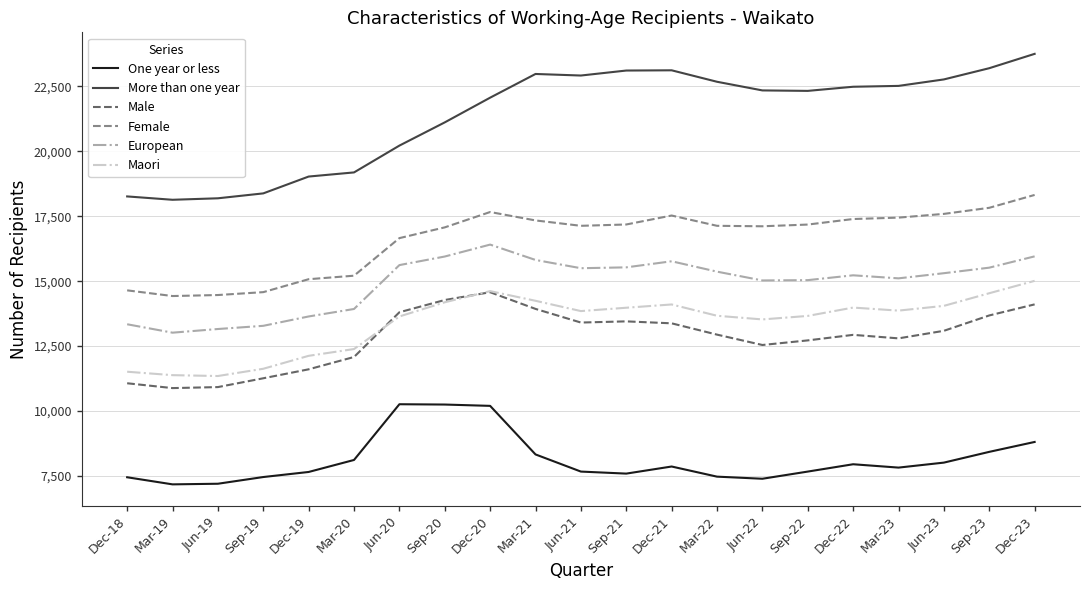

True or false: European and One year or less intersect in this chart.

False